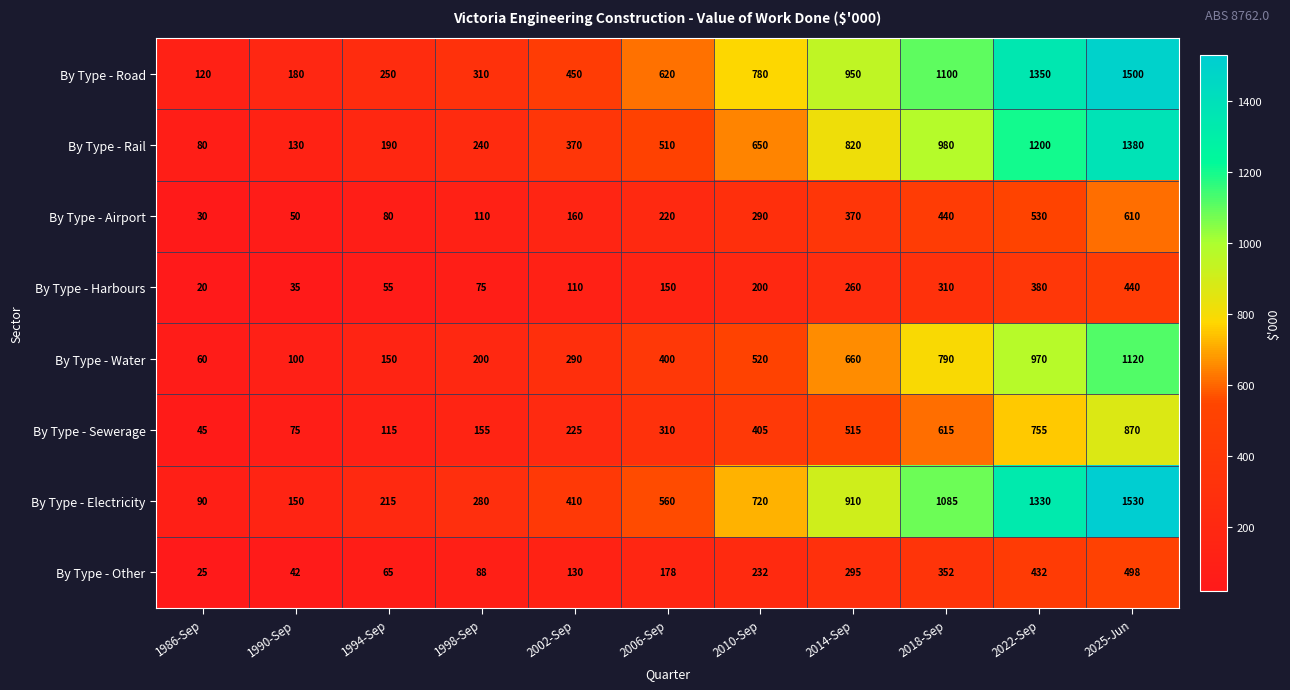

At how many categories does at least one series exceed 903?

4